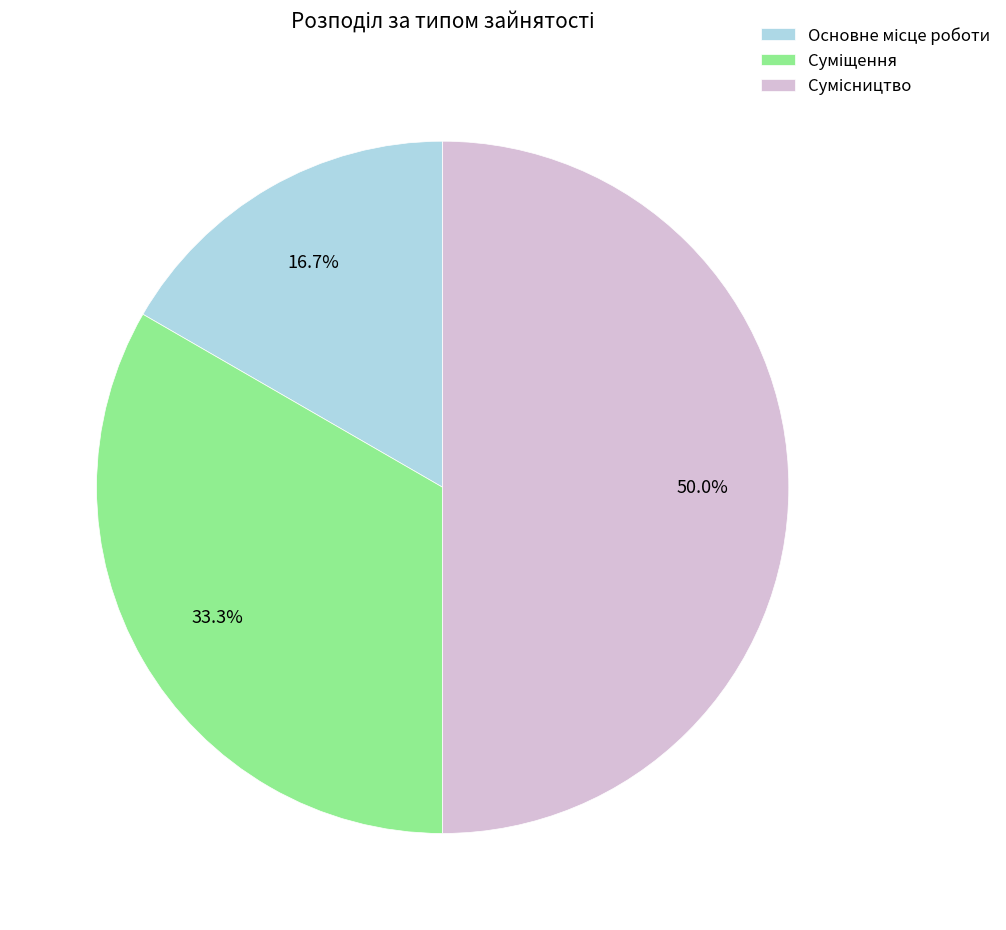

What percentage is the Суміщення slice, to the nearest percent?

33%